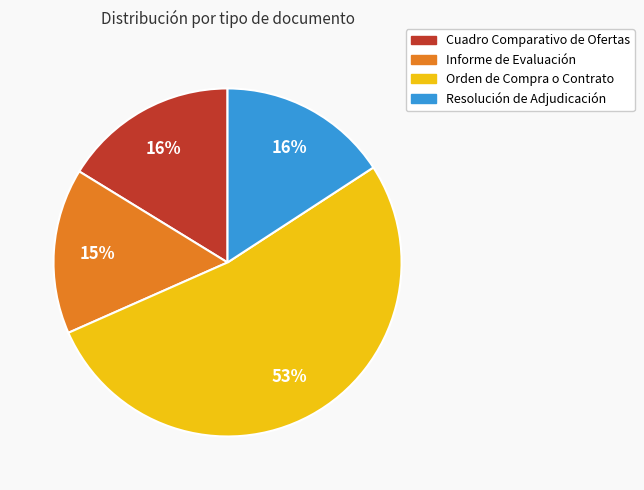

Is it true that Resolución de Adjudicación is 25% of the pie?

False